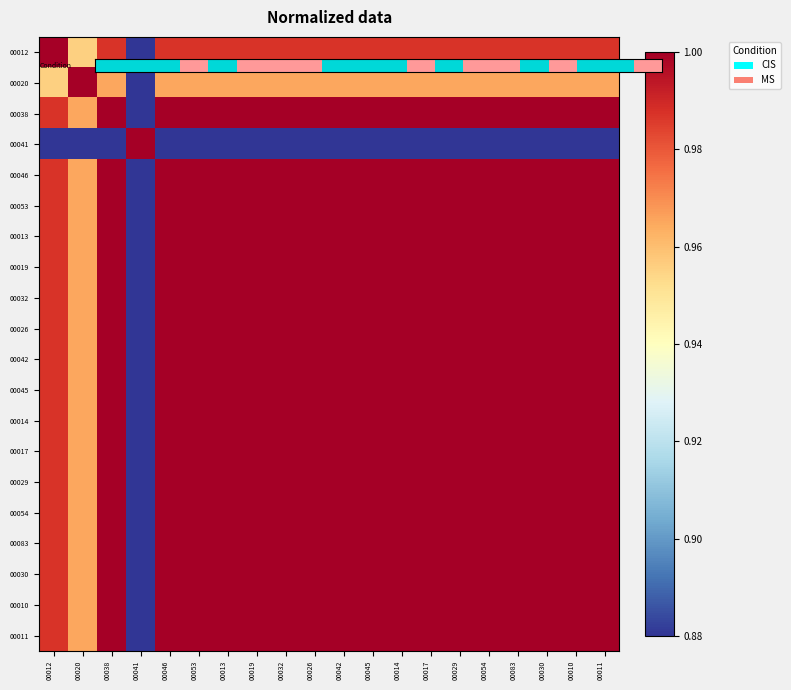

At which category is the sum across all series the highest?

00038